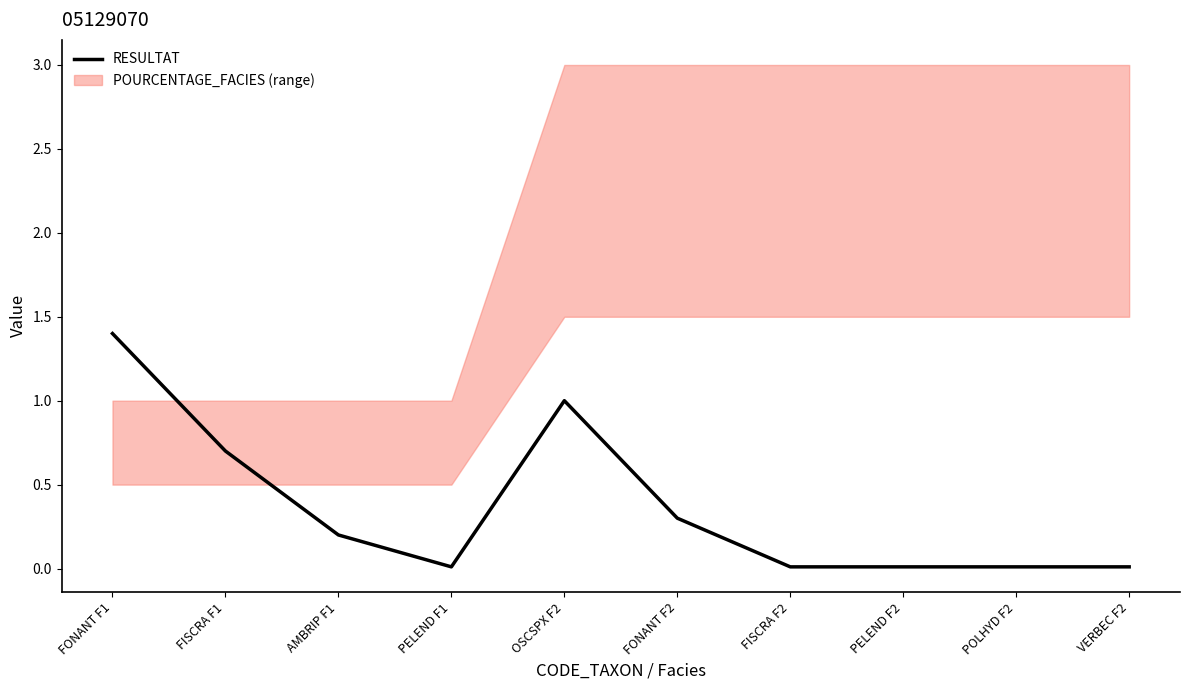

How many points are higher than both their immediate neighbors (excluding endpoints)?

1